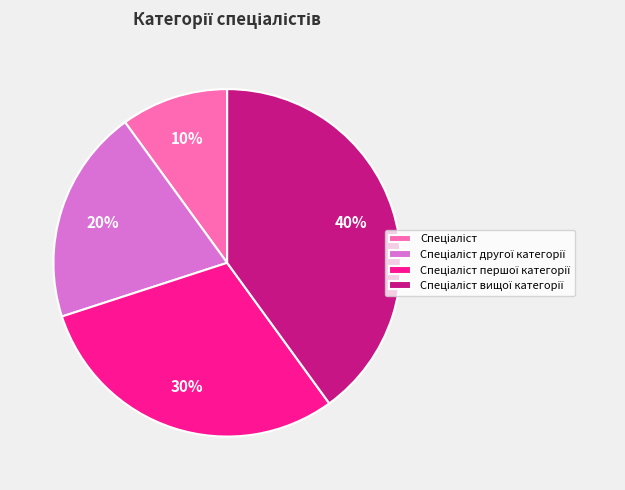

To the nearest percent, what is the average slice percentage?

25%